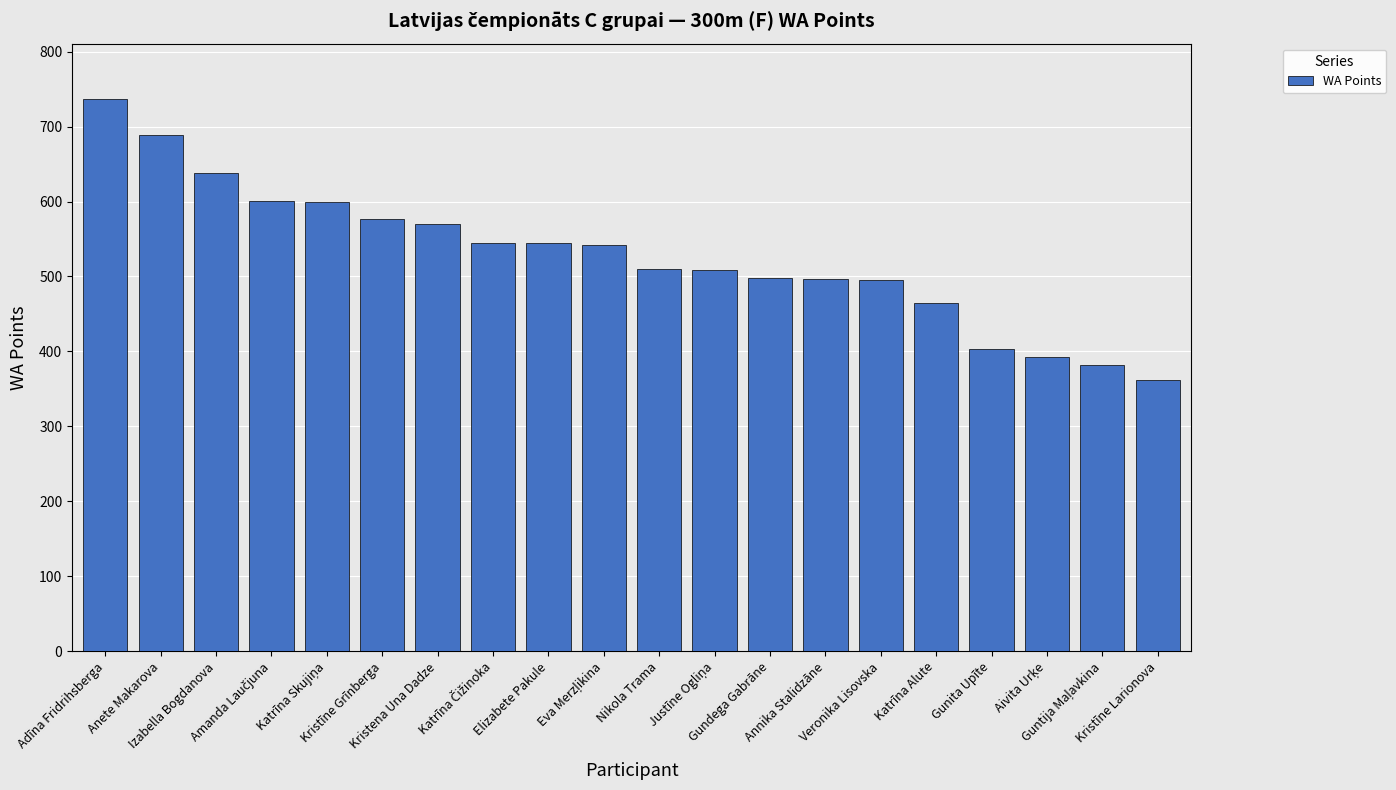

What is the average value?

528